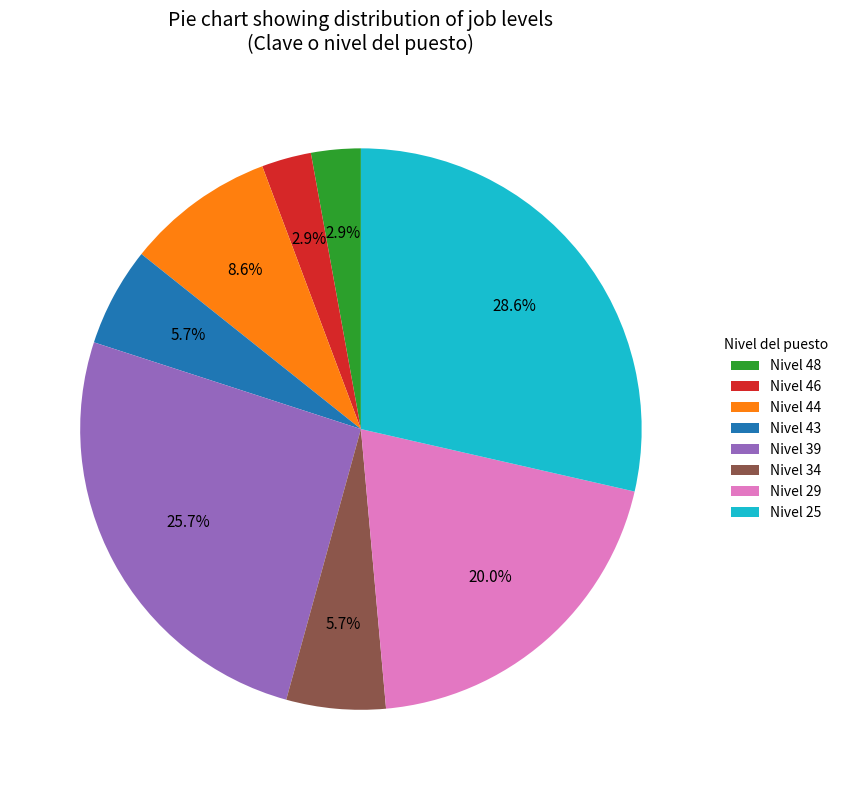

To the nearest percent, what percentage of the pie is Nivel 44?

9%